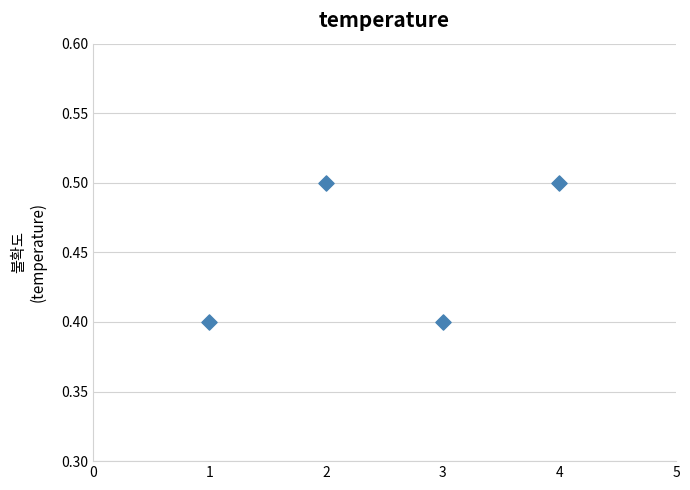

What is the average X value?

2.5